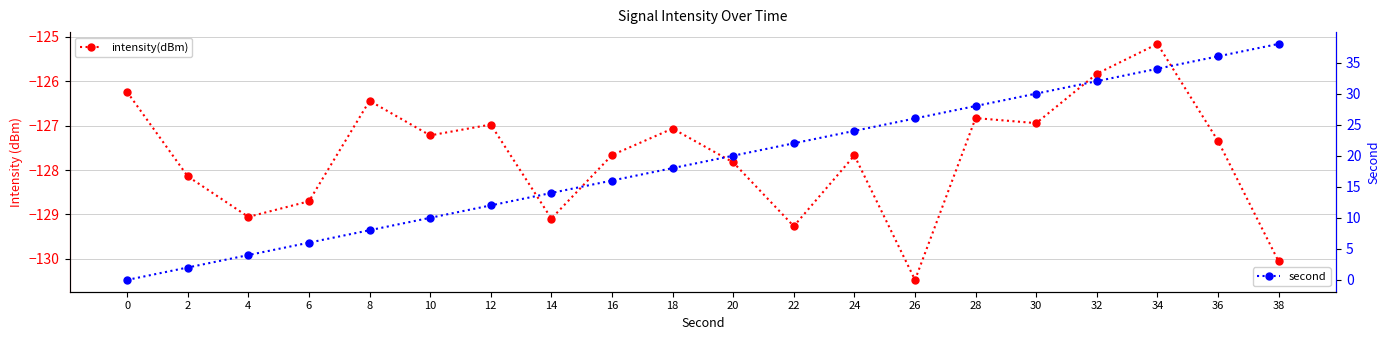

What is the sum of the intensity(dBm) values at 8 and 36?

-253.8